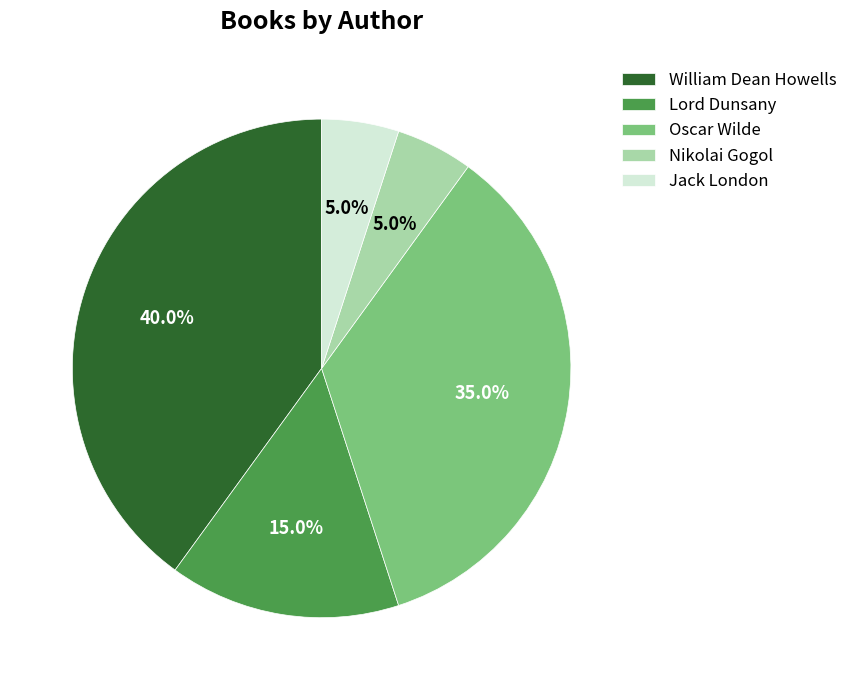

Does Lord Dunsany account for over 50% of the chart?

No